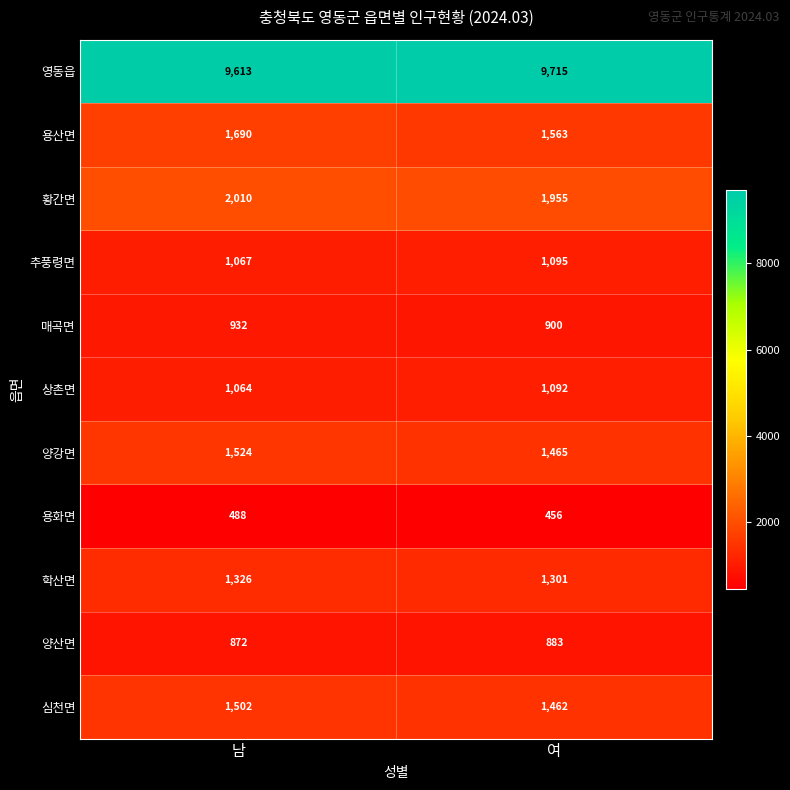

What is the sum of all 양강면 values?

2989